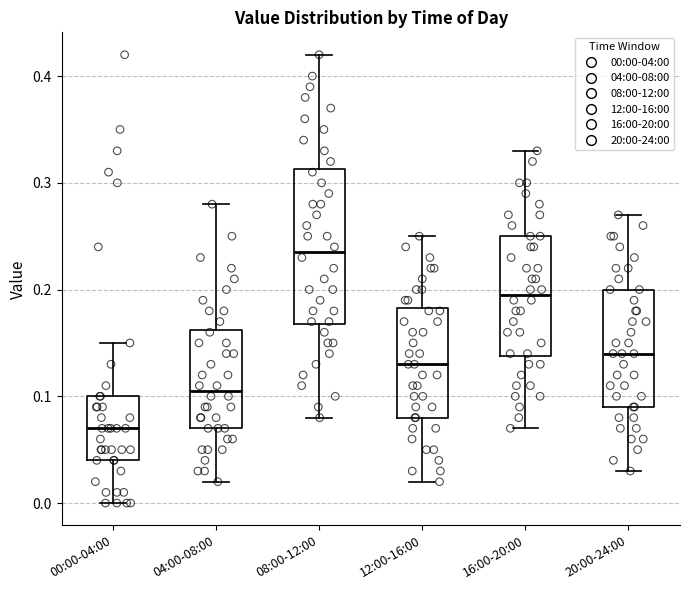

Comparing the boxes themselves (not the whiskers), which one is the tallest?

08:00-12:00